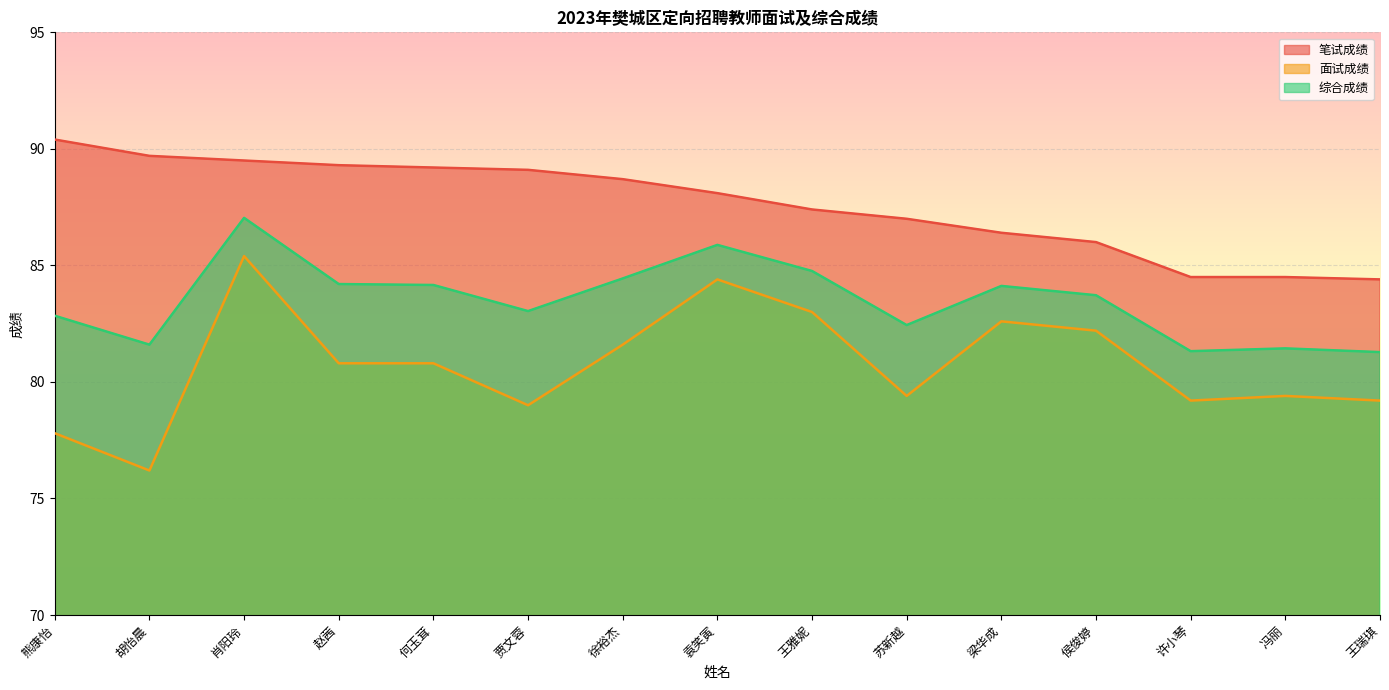

What is the sum of all 综合成绩 values?

1252.3